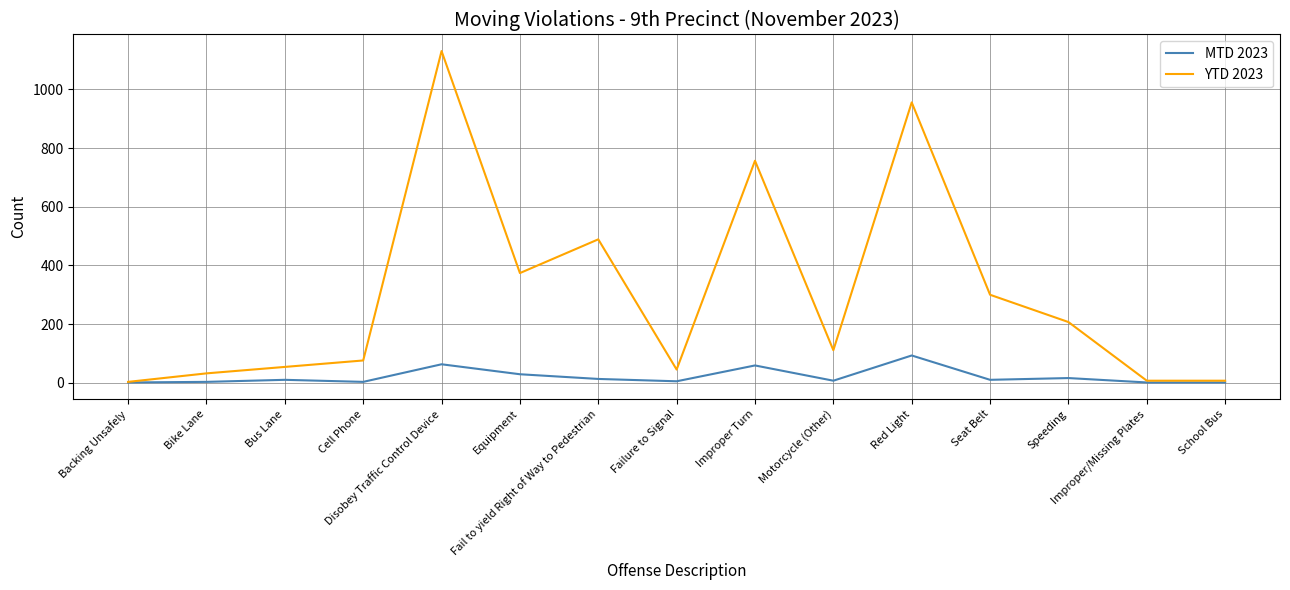

What are all the series names shown in the legend?

MTD 2023, YTD 2023